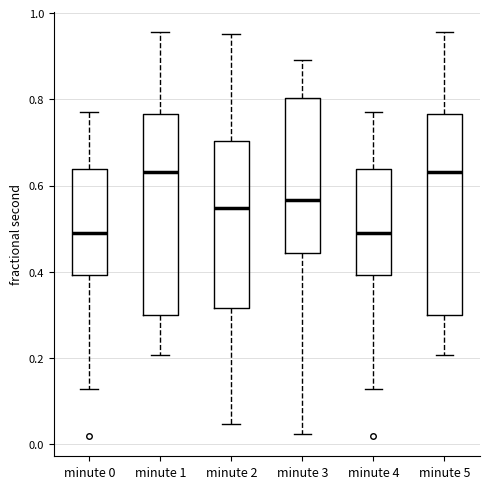

Where does the lower whisker of the box for minute 3 end on the y-axis? The values are not printed on the chart, so give them approximately, as read against the axis.

0.02